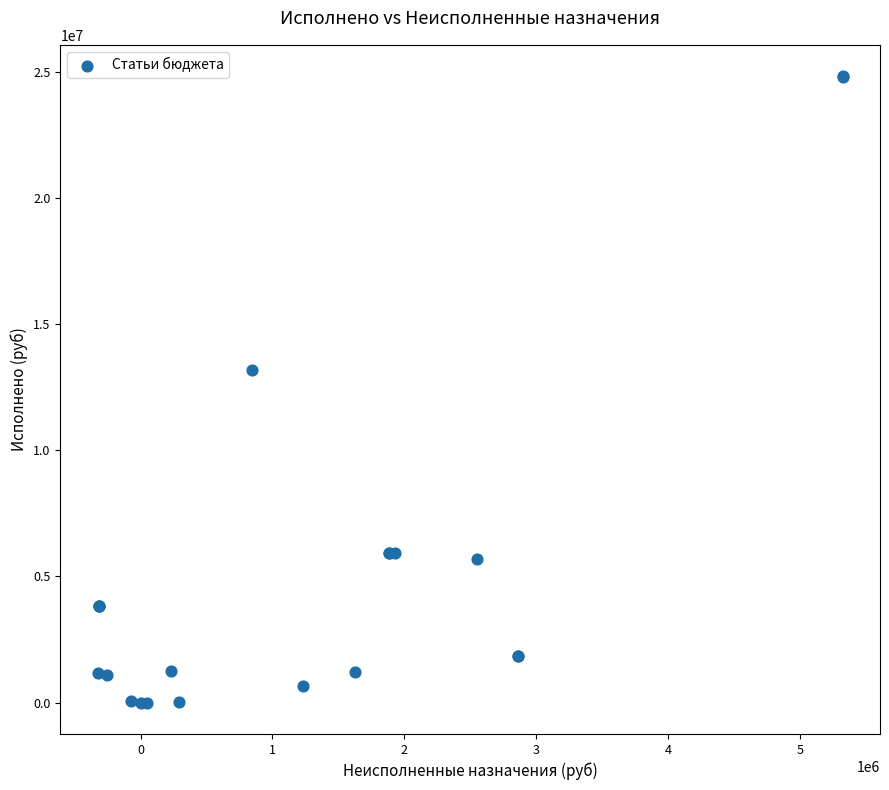

What Y value in the scatter plot is closest to 12410393?

13185385.9